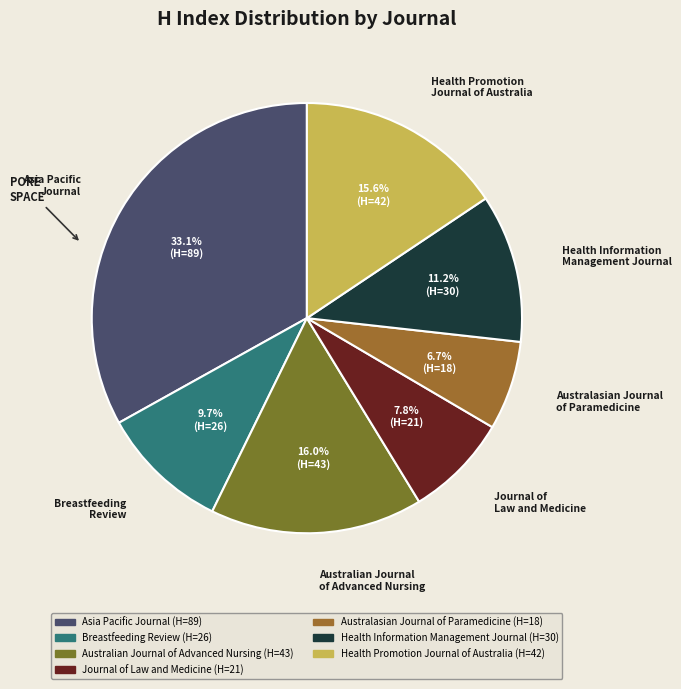

Which slice is the largest?

Asia Pacific Journal